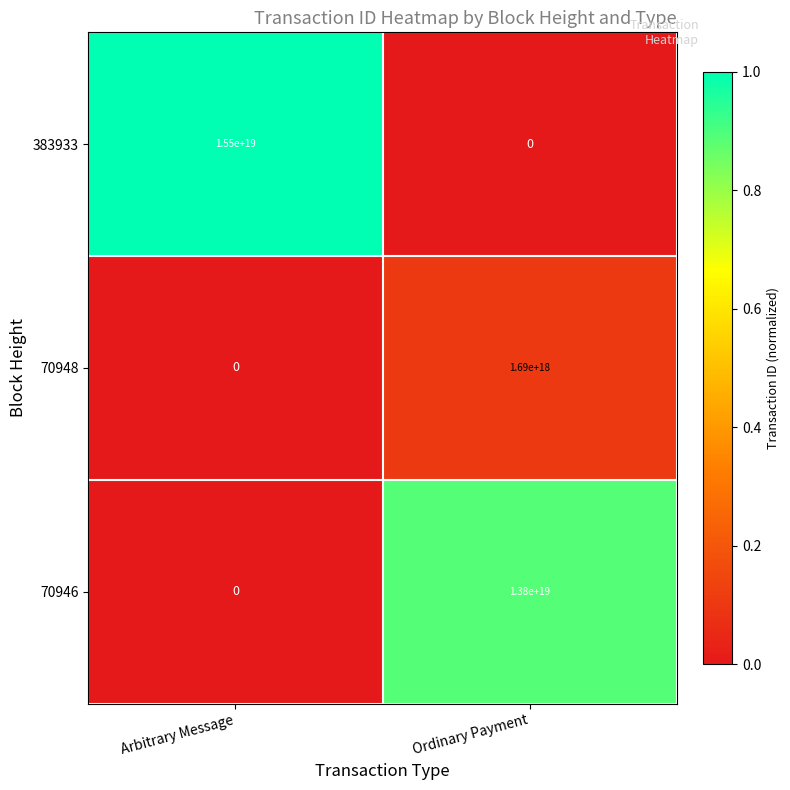

Between Arbitrary Message and Ordinary Payment, which series saw the biggest shift?

383933